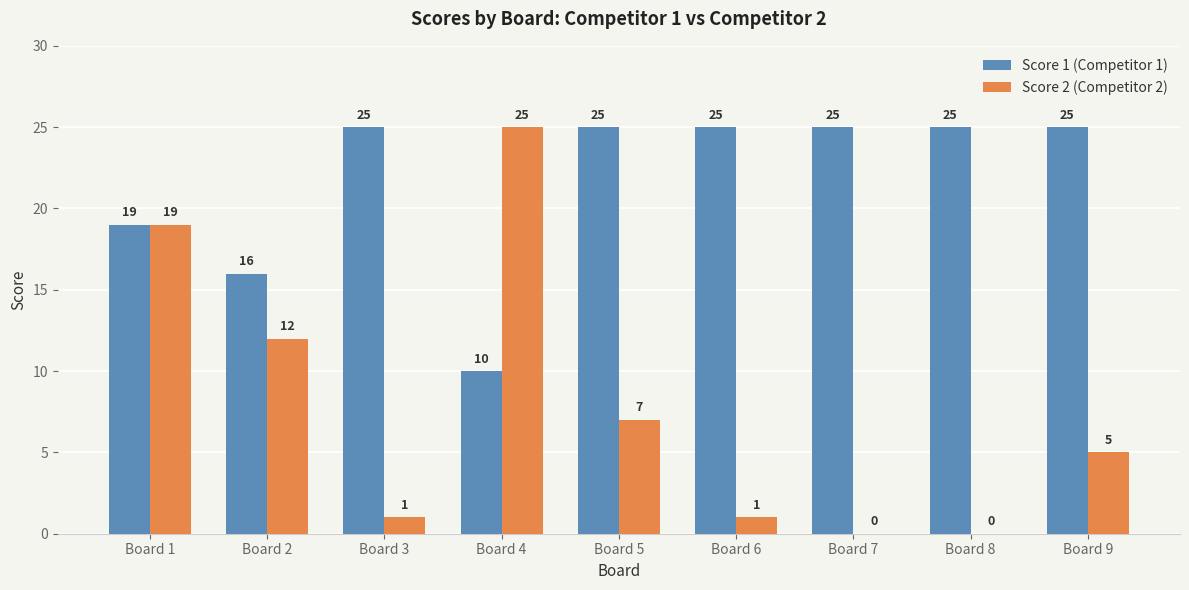

Between Board 2 and Board 8, which series saw the biggest shift?

Score 2 (Competitor 2)